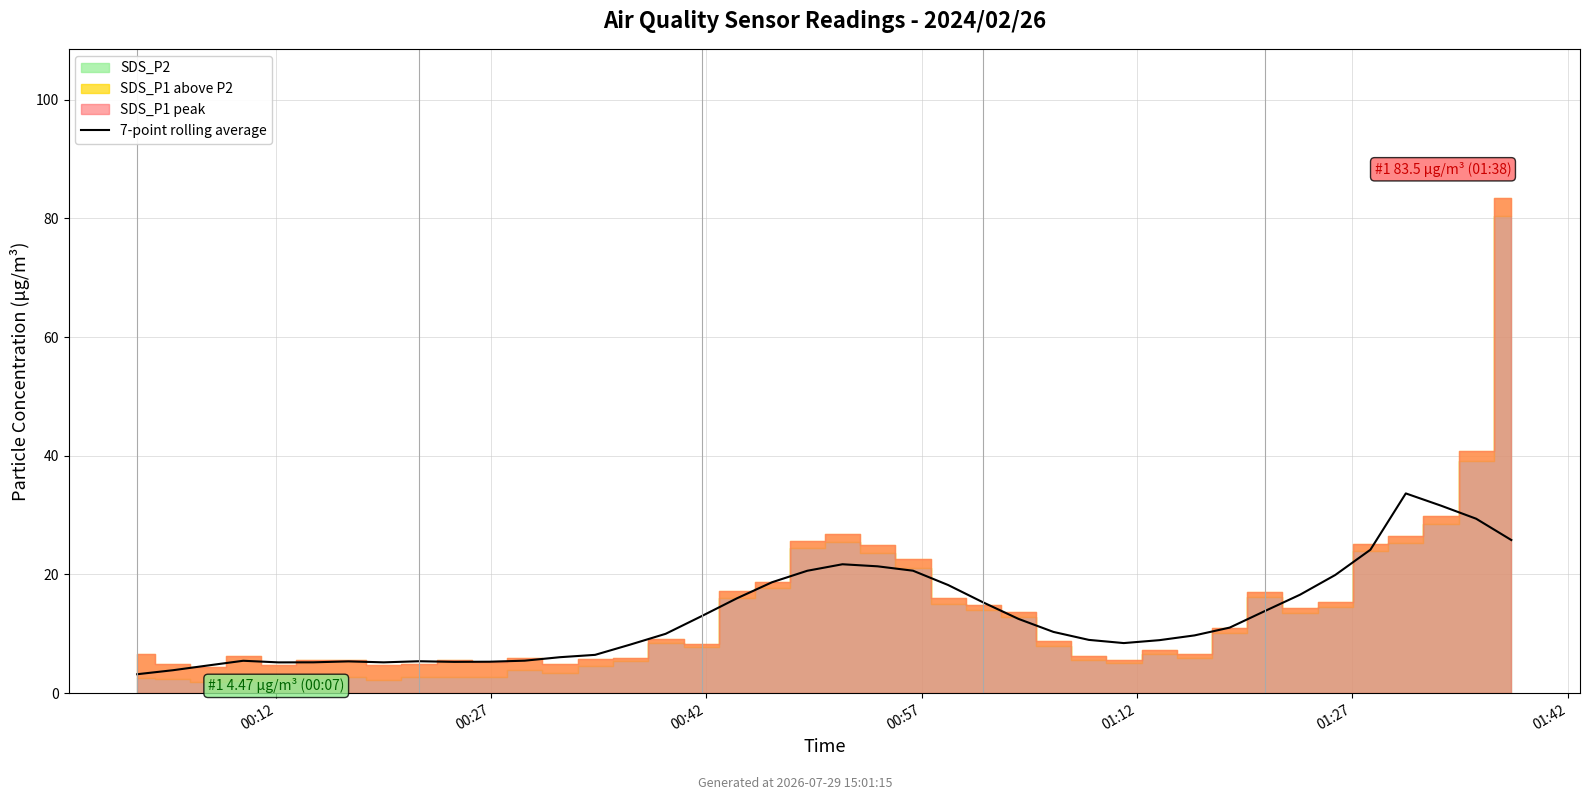

How many points are higher than both their immediate neighbors (excluding endpoints)?

5